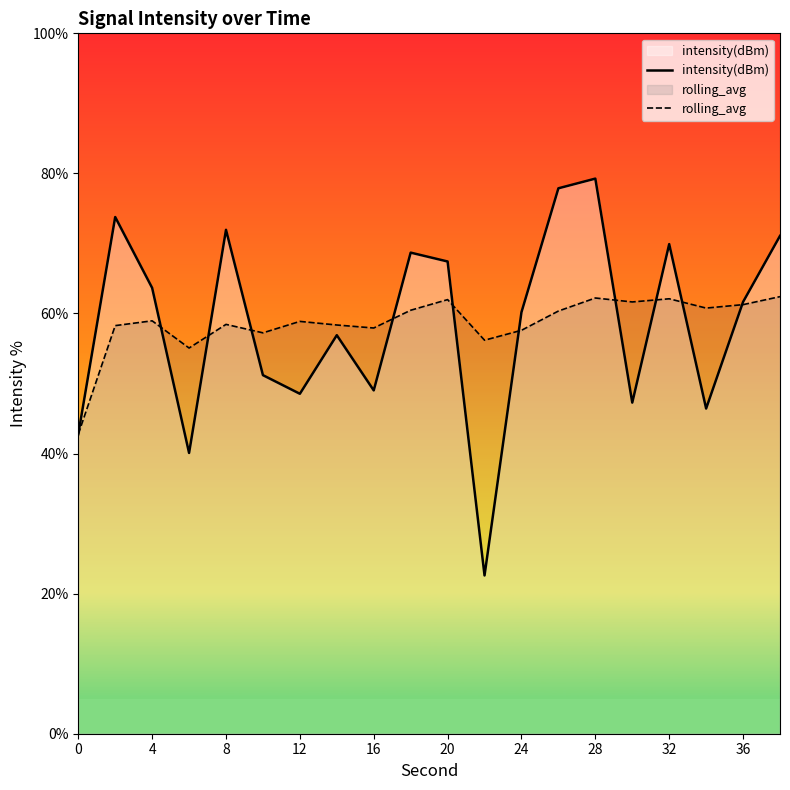

Rank the series by their maximum value, from highest to lowest.

intensity(dBm), rolling_avg